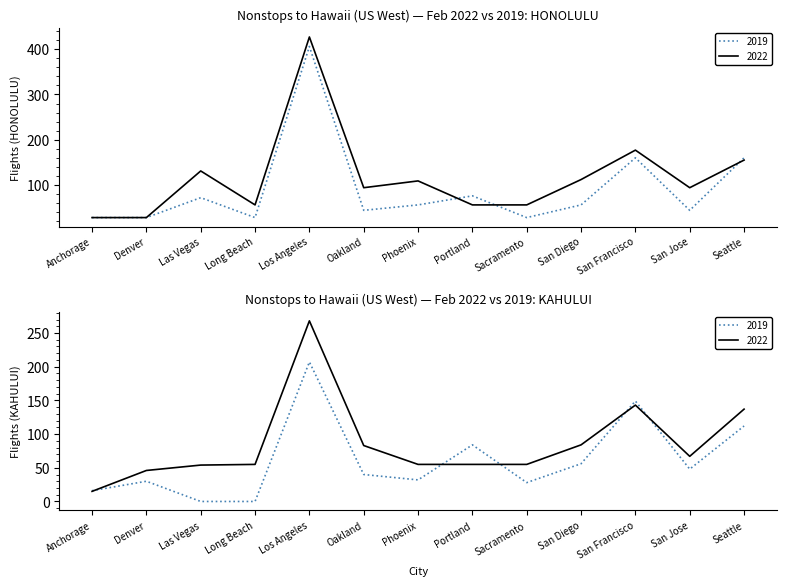

How many data points in HONOLULU 2019 are above 56?

5